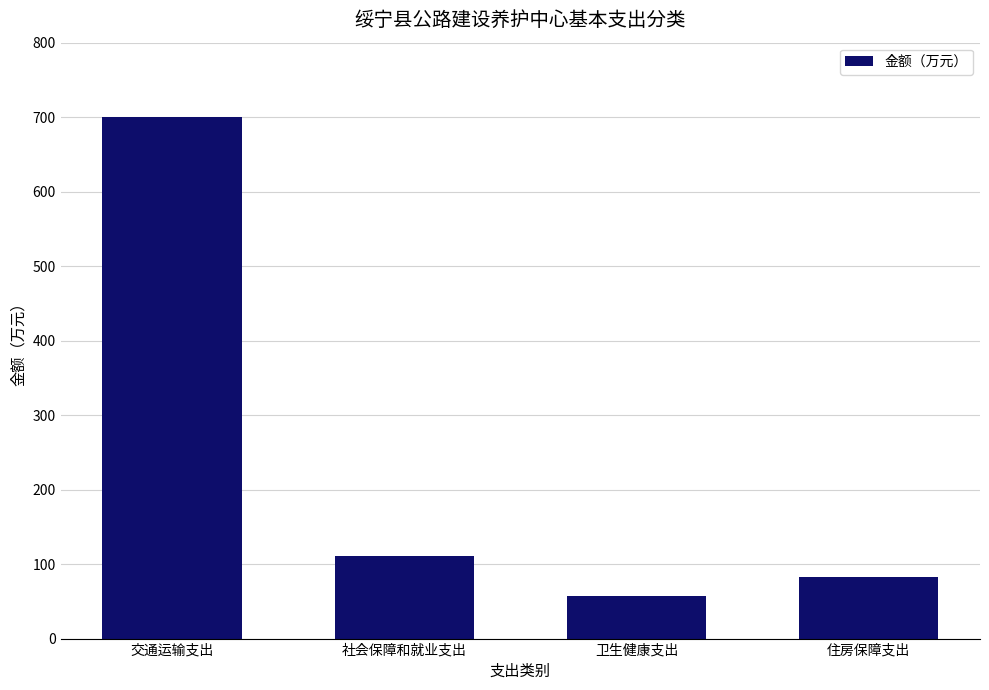

Reading right to left, transcribe all the data shown in this chart.

83.1	56.8	110.7	700.7